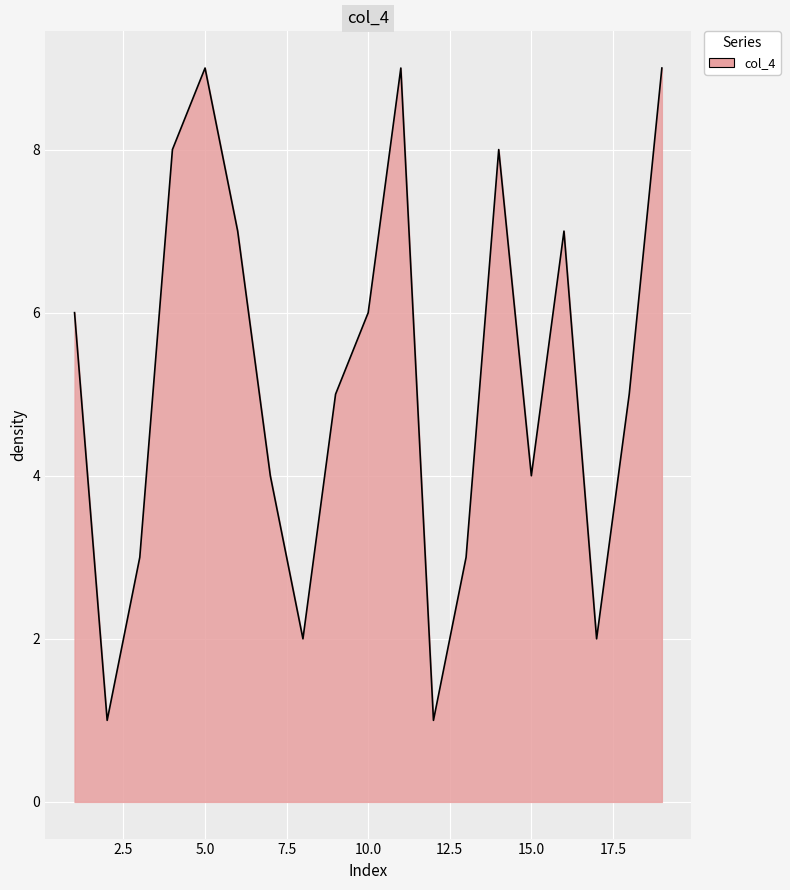

What is the greatest value displayed?

9